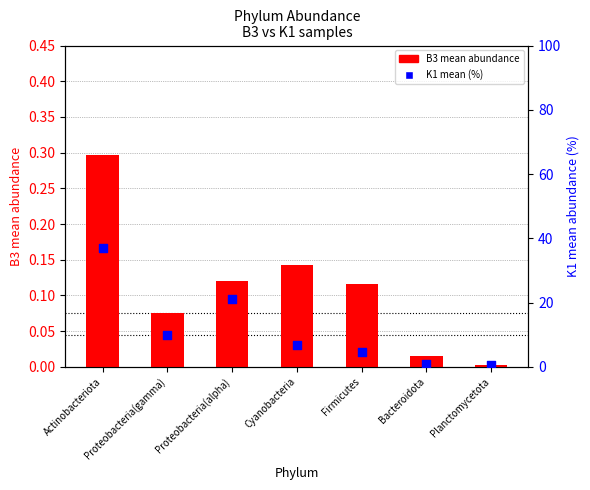

At which category is the sum across all series the highest?

Actinobacteriota